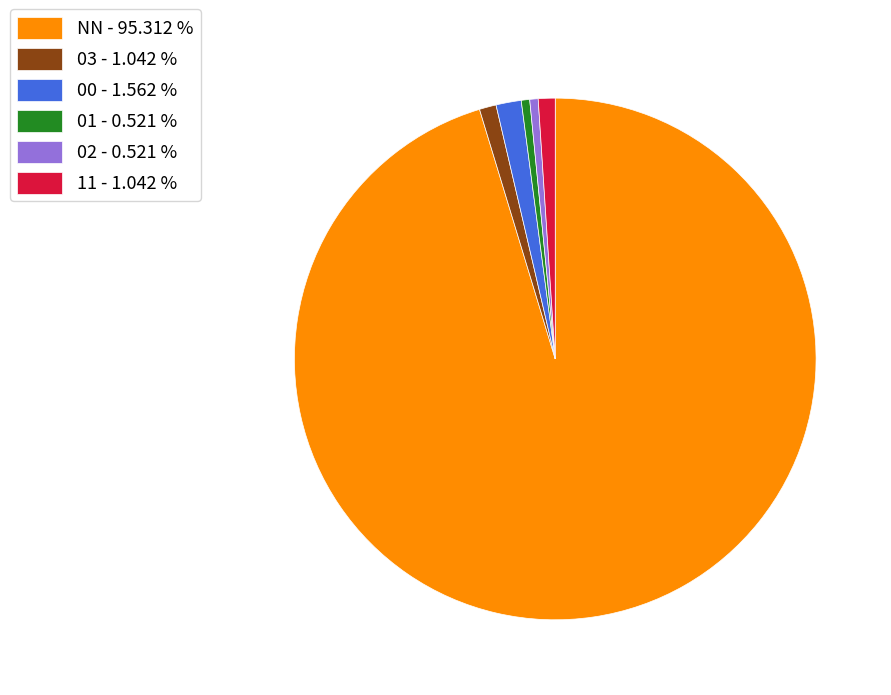

Does any single category account for the majority?

Yes